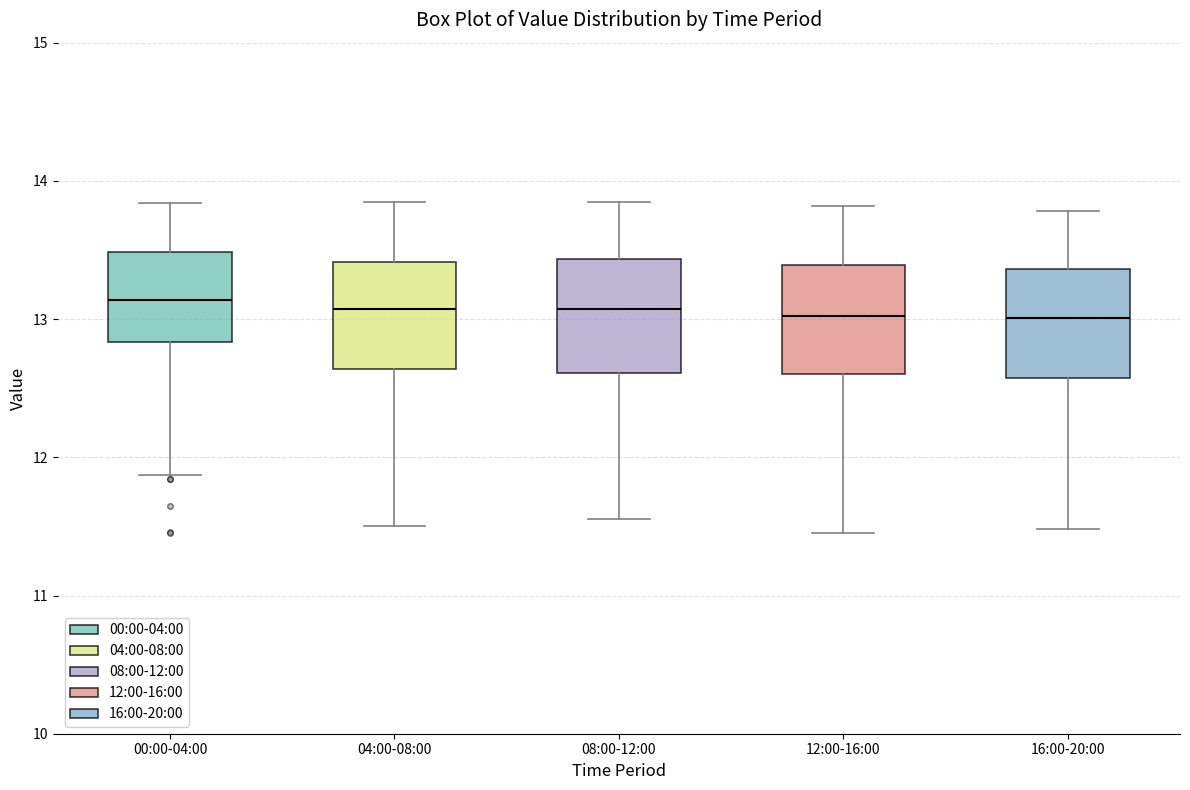

Where is the upper edge of the box for 00:00-04:00 on the y-axis? The values are not printed on the chart, so give them approximately, as read against the axis.

13.5